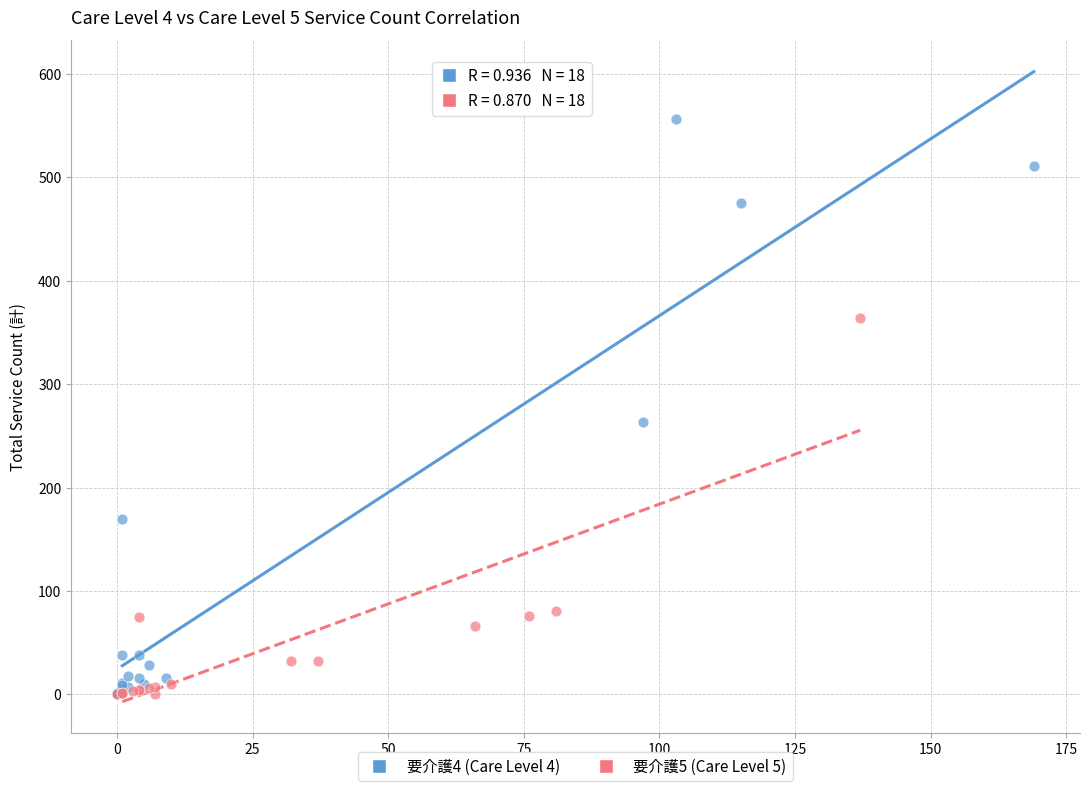

Which series contains the highest Y value?

要介護4 (Care Level 4)